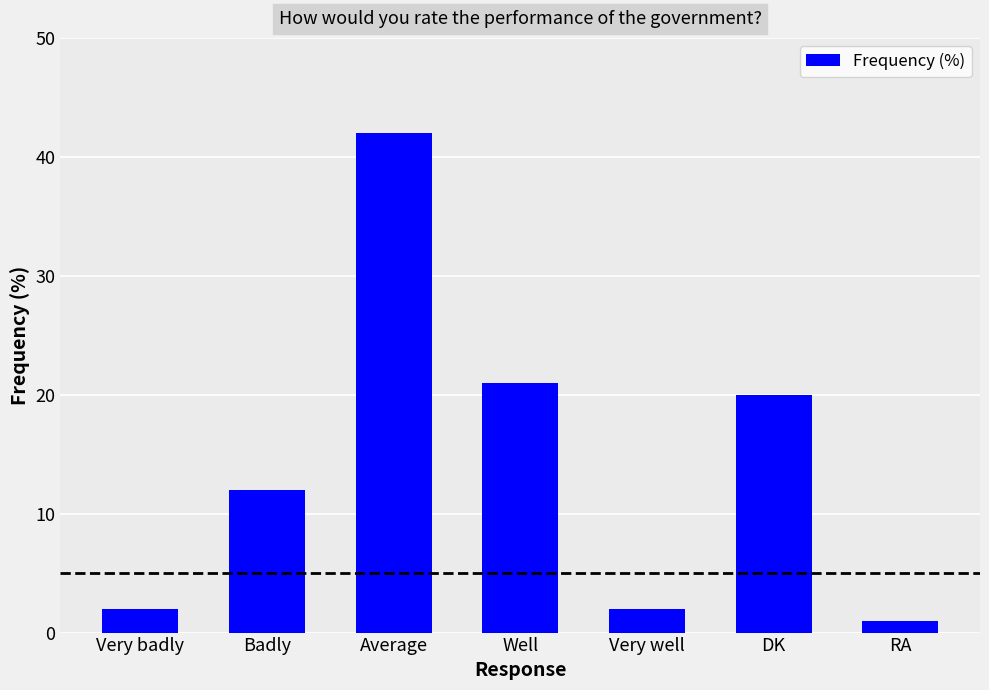

The chart shows a value of 2 at Very badly. True or false?

True